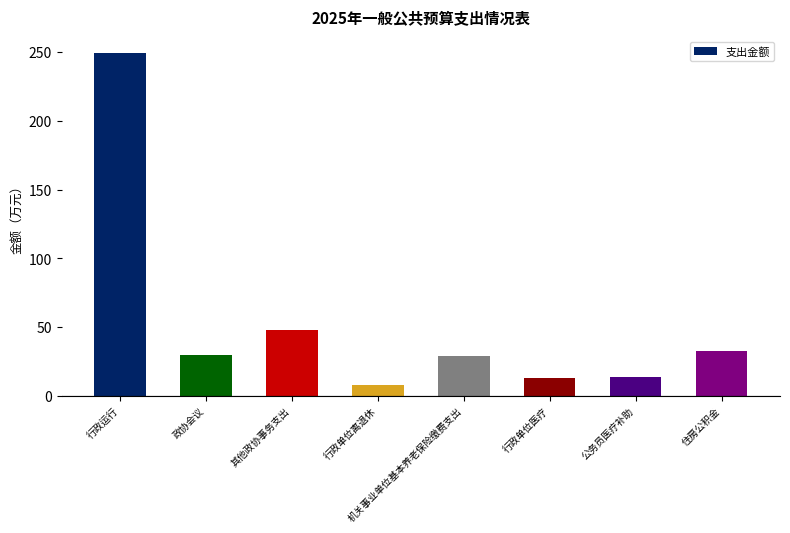

Count the number of categories in the chart.

8